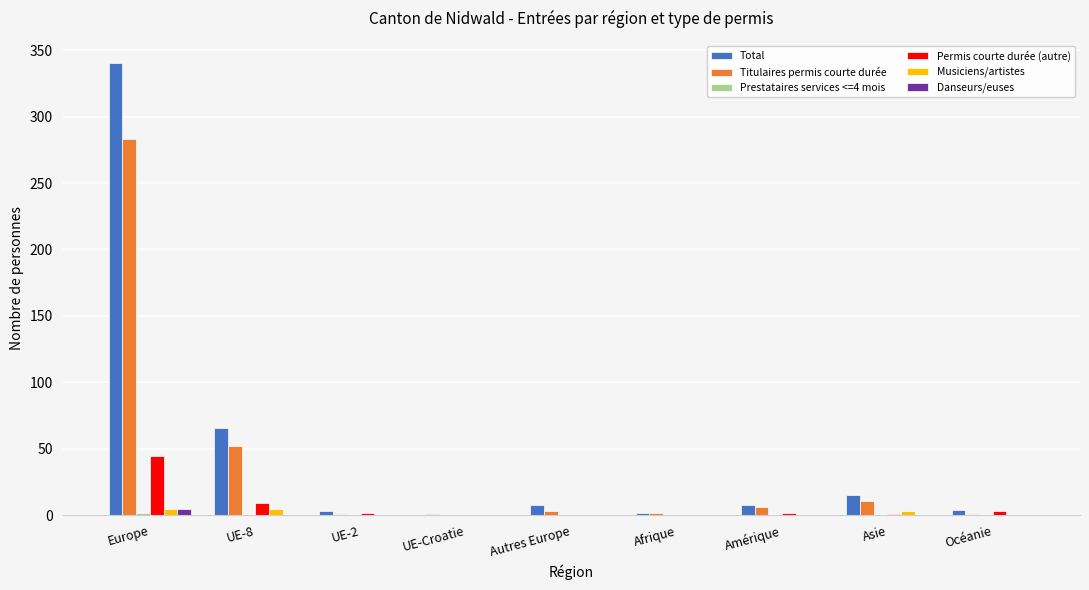

How many data points in Musiciens/artistes are above 0?

3